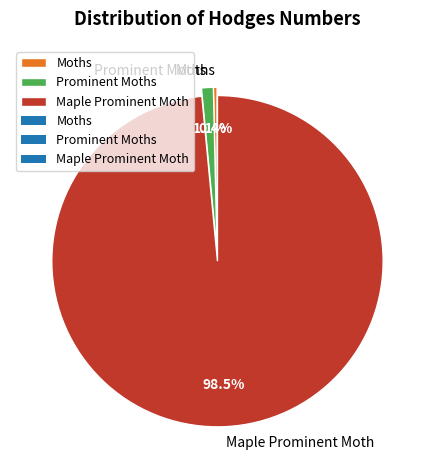

Is the sum of Prominent Moths and Maple Prominent Moth greater than half?

Yes